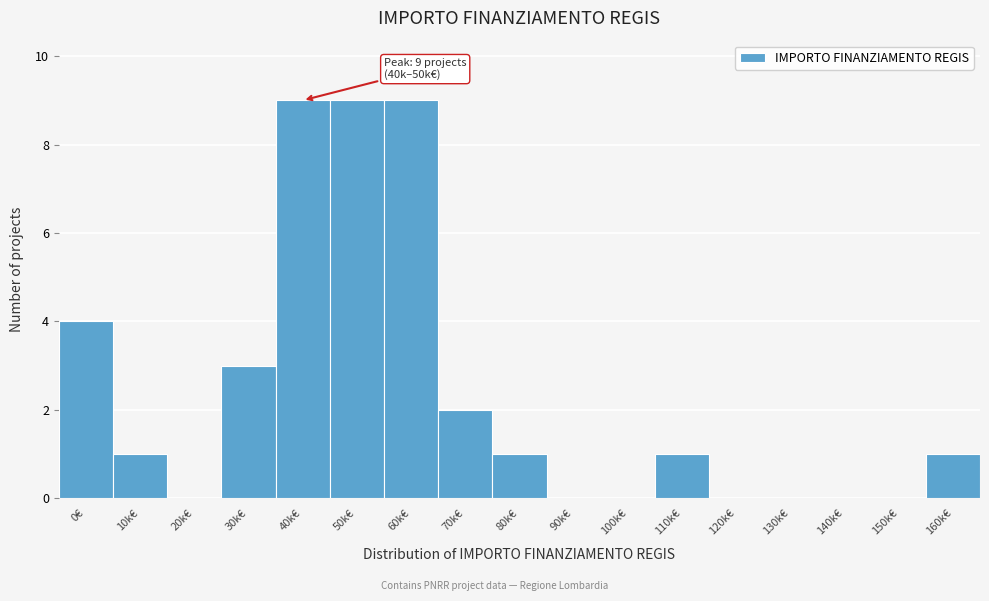

Reading right to left, list all the values displayed in this chart.

160k€=1	150k€=0	140k€=0	130k€=0	120k€=0	110k€=1	100k€=0	90k€=0	80k€=1	70k€=2	60k€=9	50k€=9	40k€=9	30k€=3	20k€=0	10k€=1	0€=4